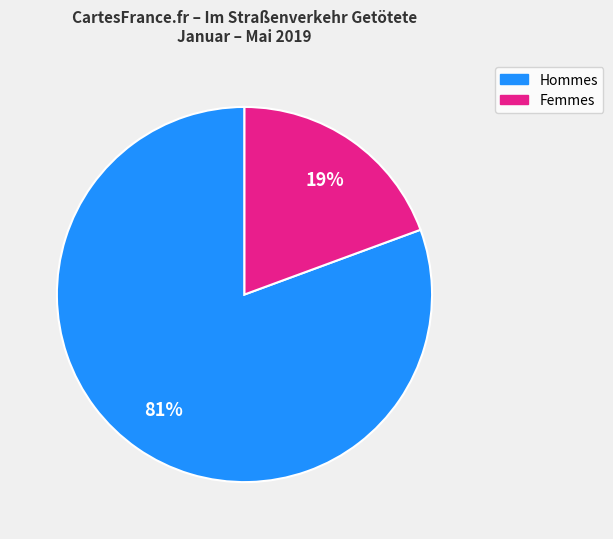

Does any single category account for the majority?

Yes